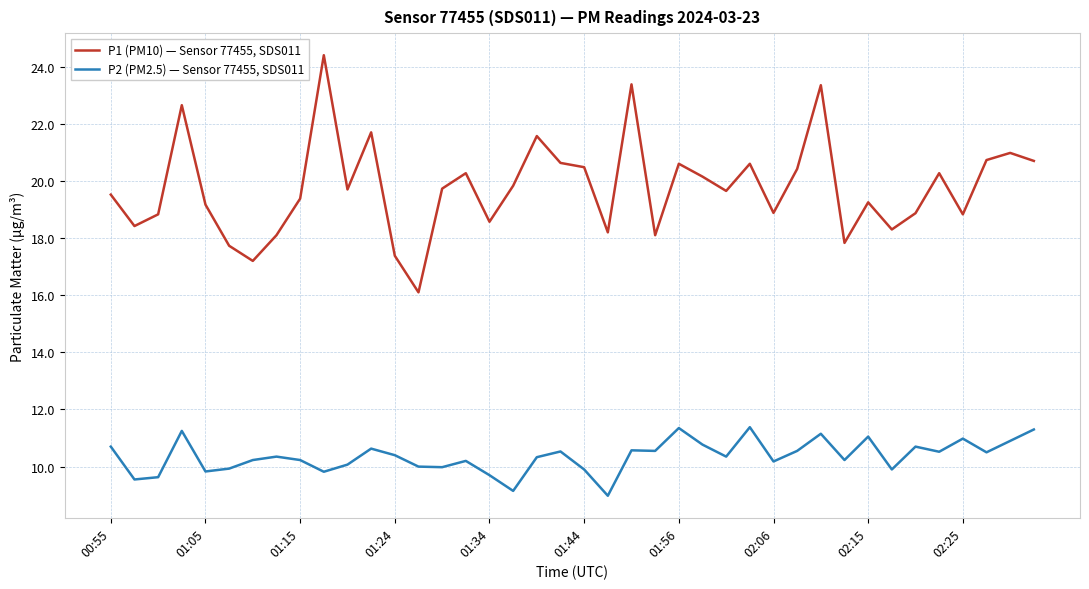

List the series in order of their overall mean, highest first.

P1 (PM10) — Sensor 77455, SDS011, P2 (PM2.5) — Sensor 77455, SDS011